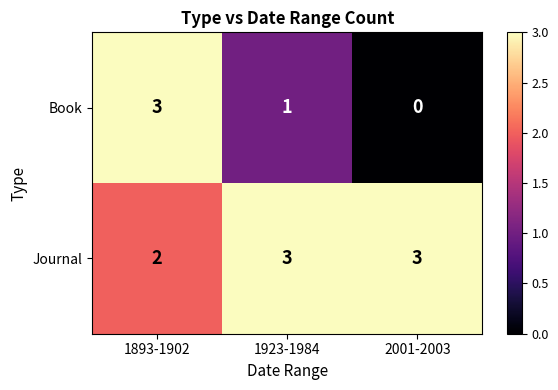

What is the maximum value shown in the chart?

3